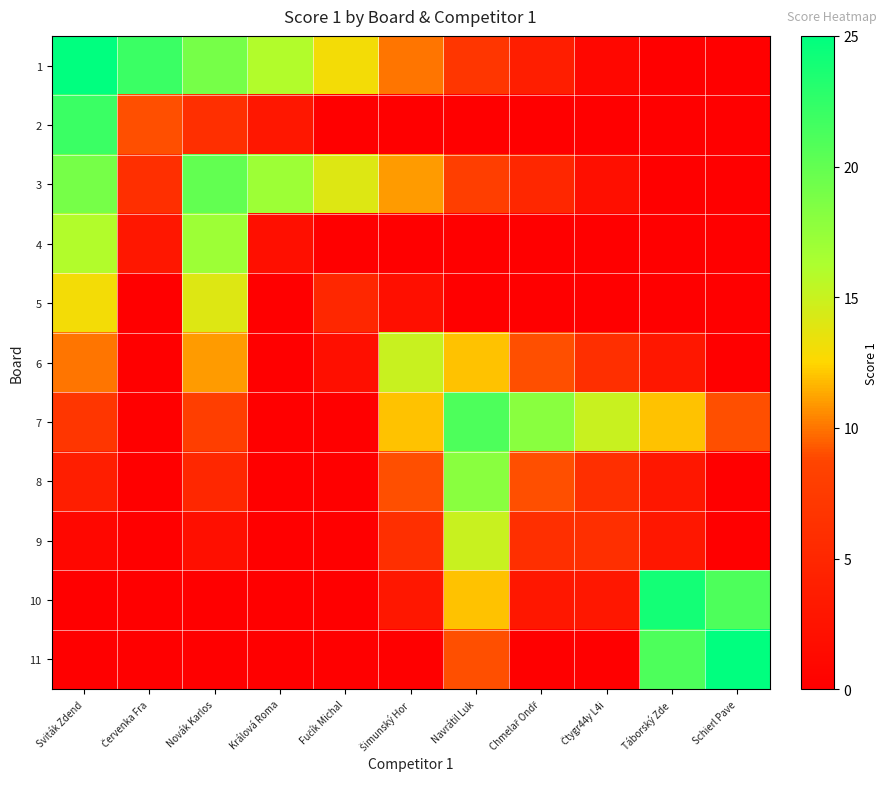

What is the maximum value shown in the chart?

25